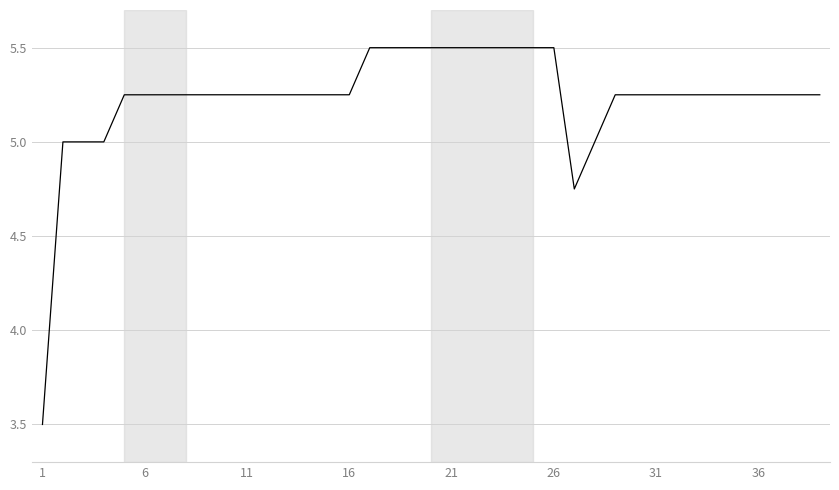

What is the greatest value displayed?

5.5